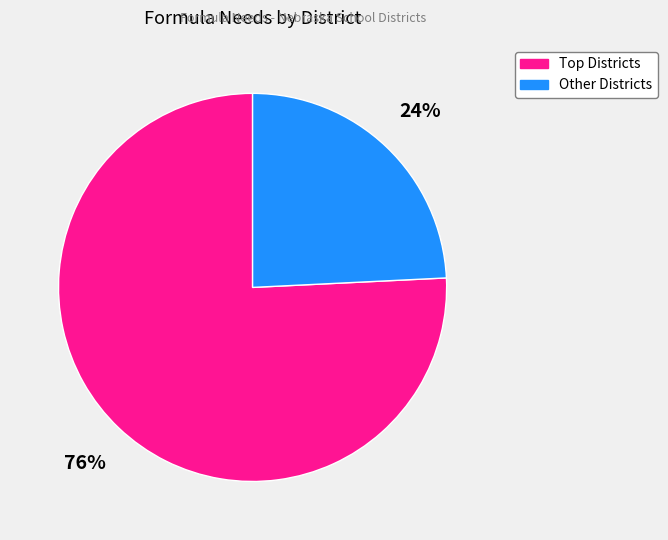

To the nearest percent, what is the difference between the largest and smallest slice percentages?

52%